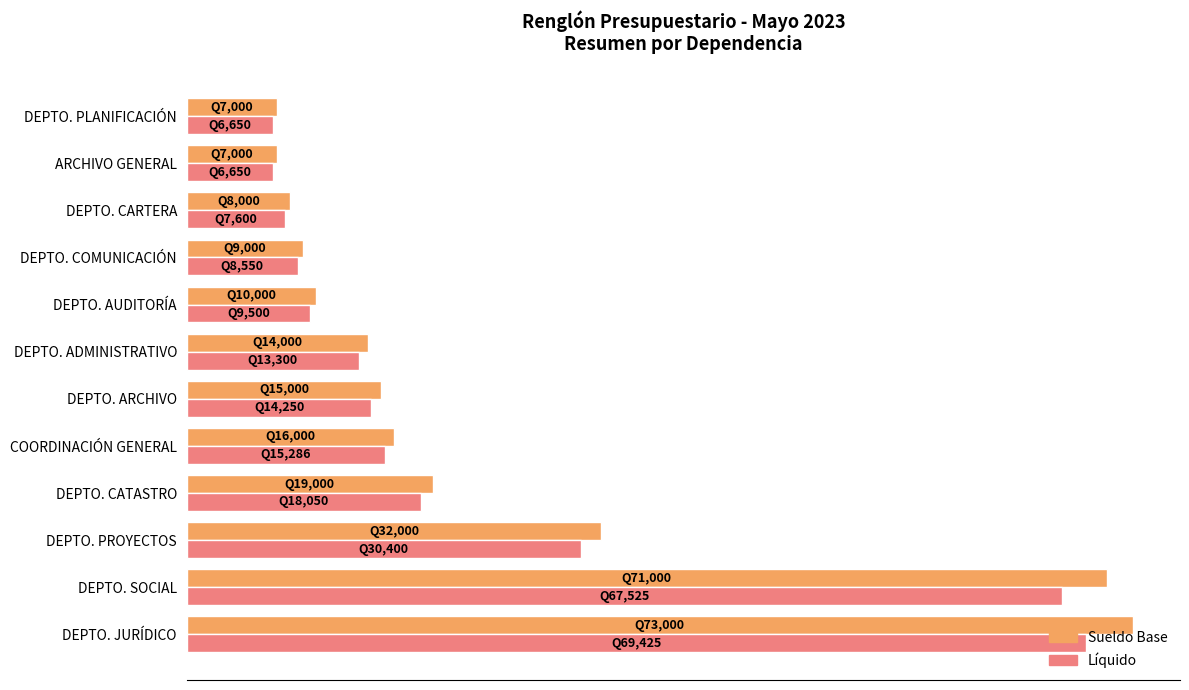

What is the highest value of the Sueldo Base series?

73000.0